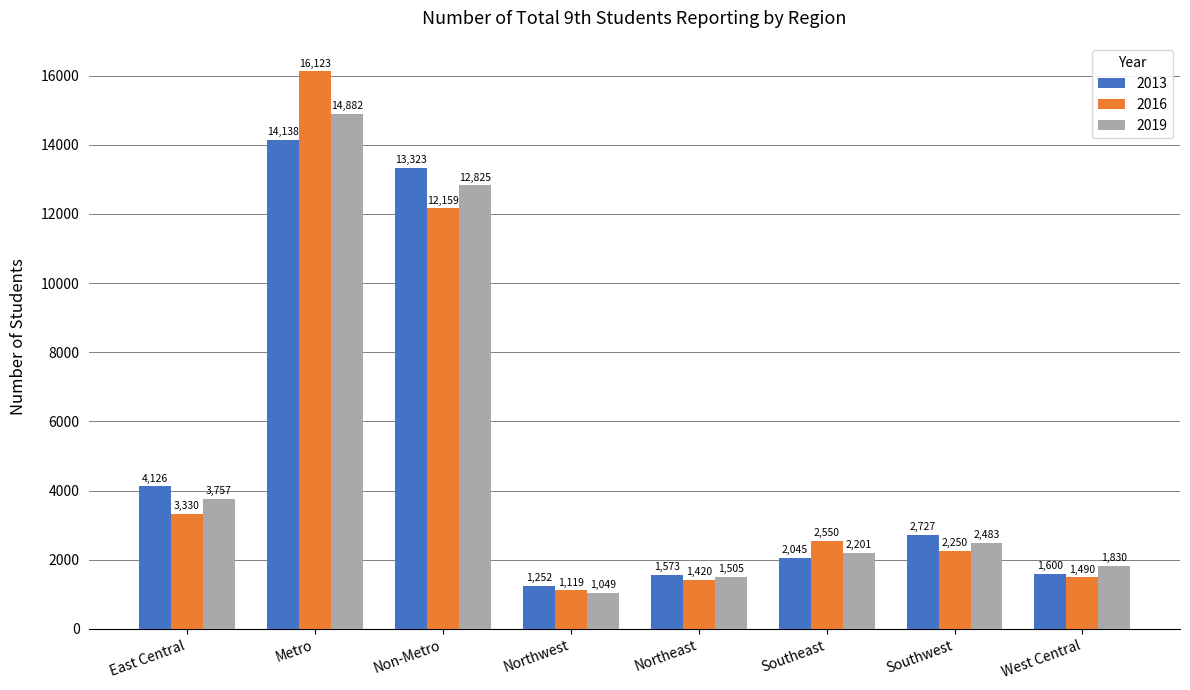

How many values in the 2016 series are below 2550?

4